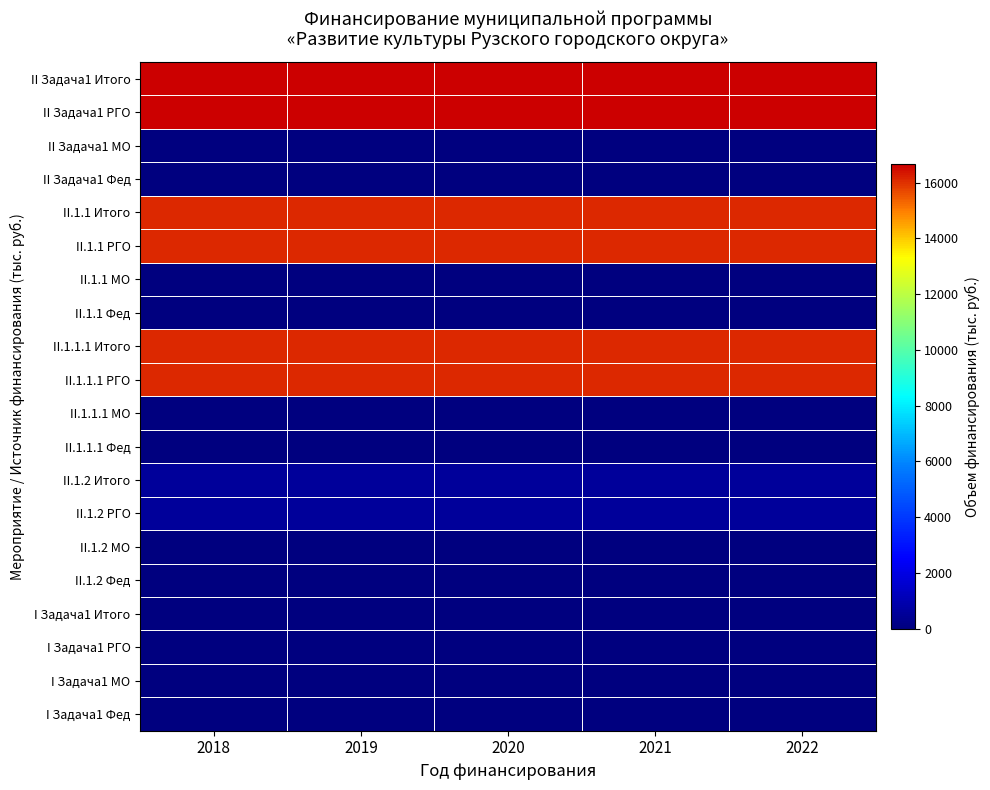

At which category is the sum across all series the highest?

2018